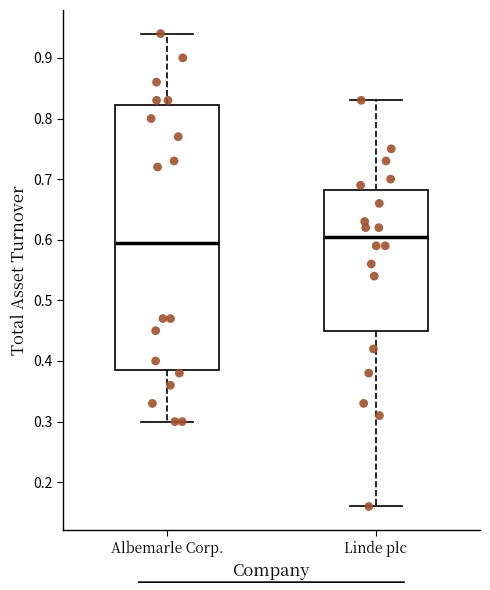

Comparing the boxes themselves (not the whiskers), which one is the tallest?

Albemarle Corp.